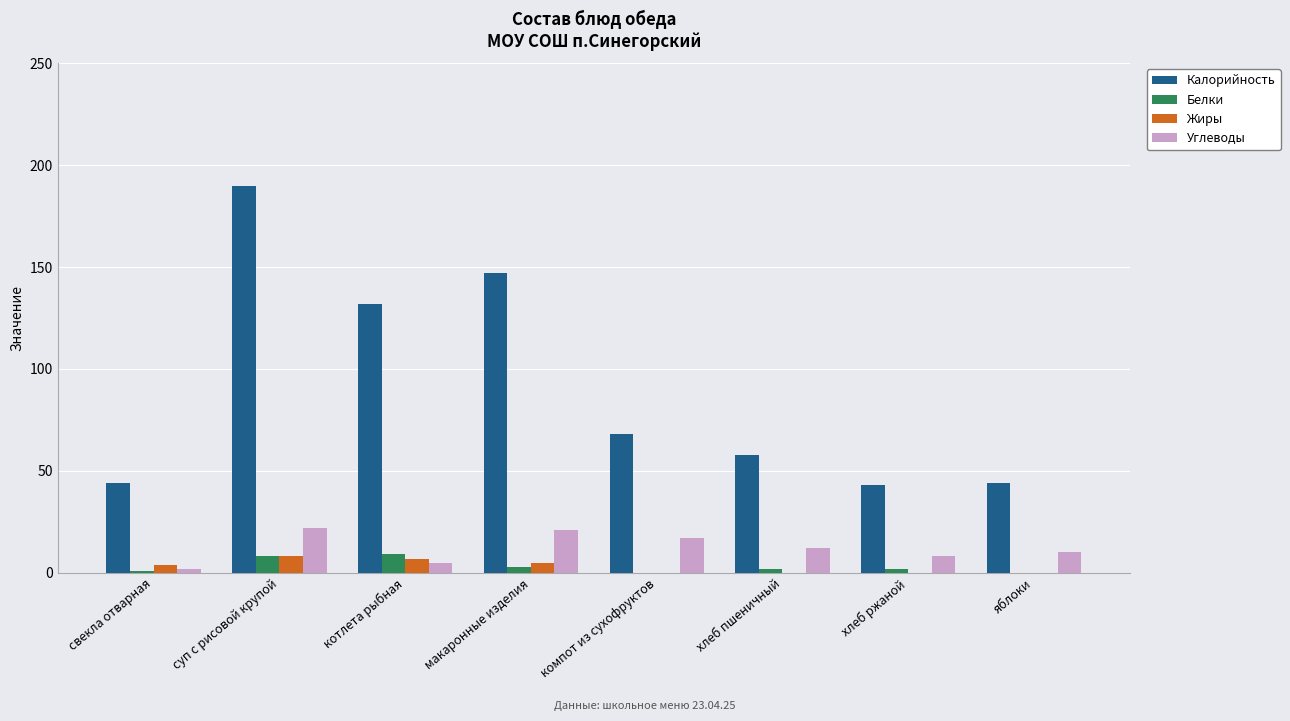

What is the total value across all series at хлеб ржаной?

53